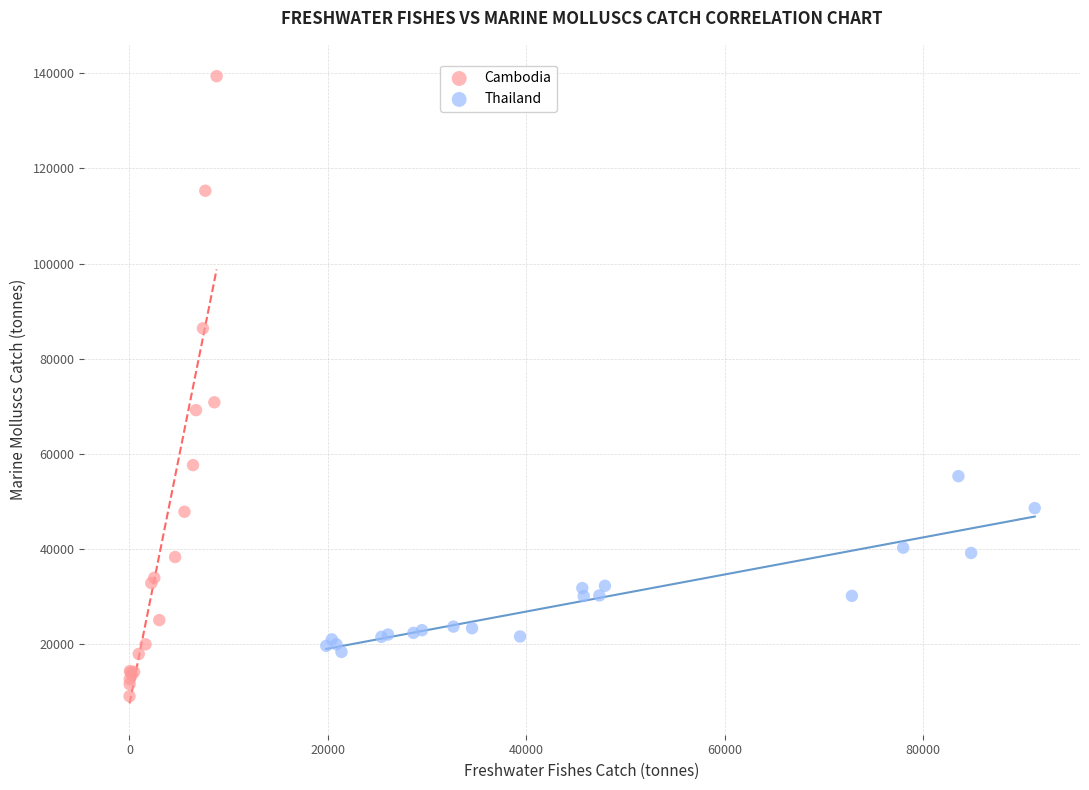

Which series reaches the maximum Y coordinate?

Cambodia